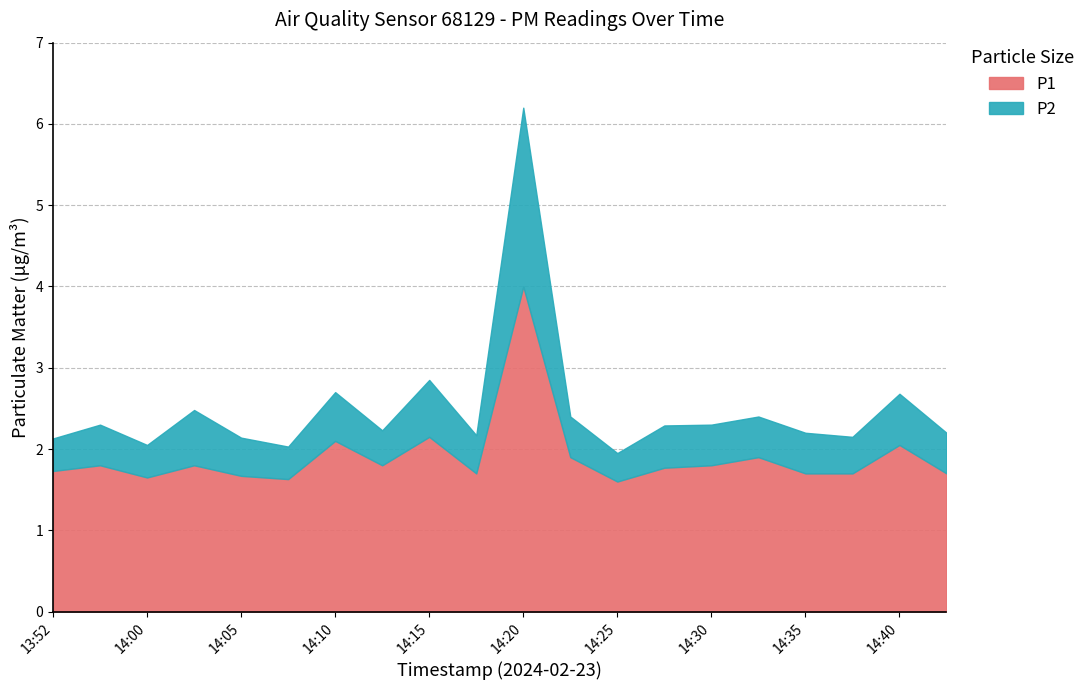

Between 14:40 and 14:13, which is larger?

14:40